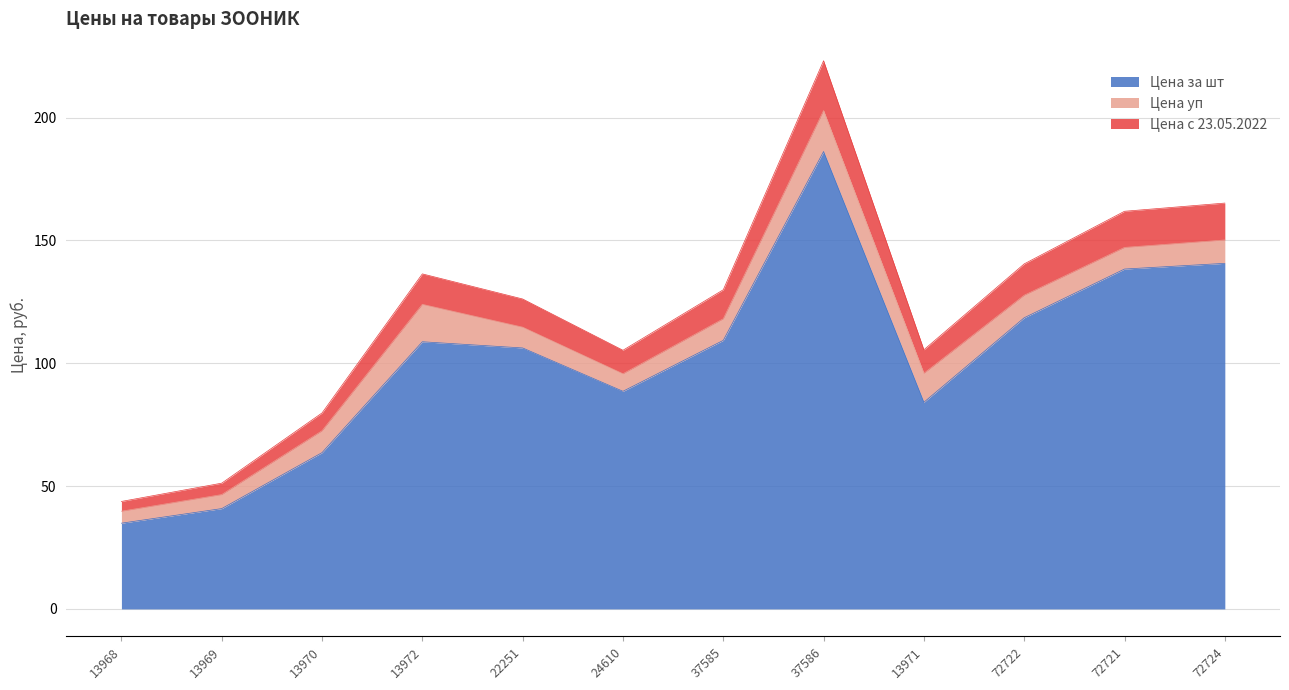

What is the label of the 2nd point from the right?

72721